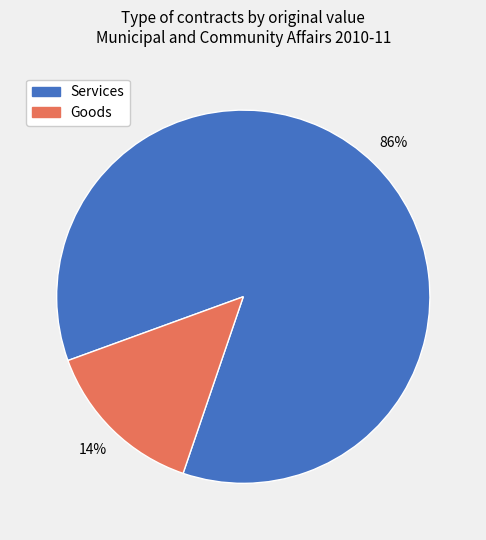

To the nearest percent, what is the difference between the largest and smallest slice percentages?

72%